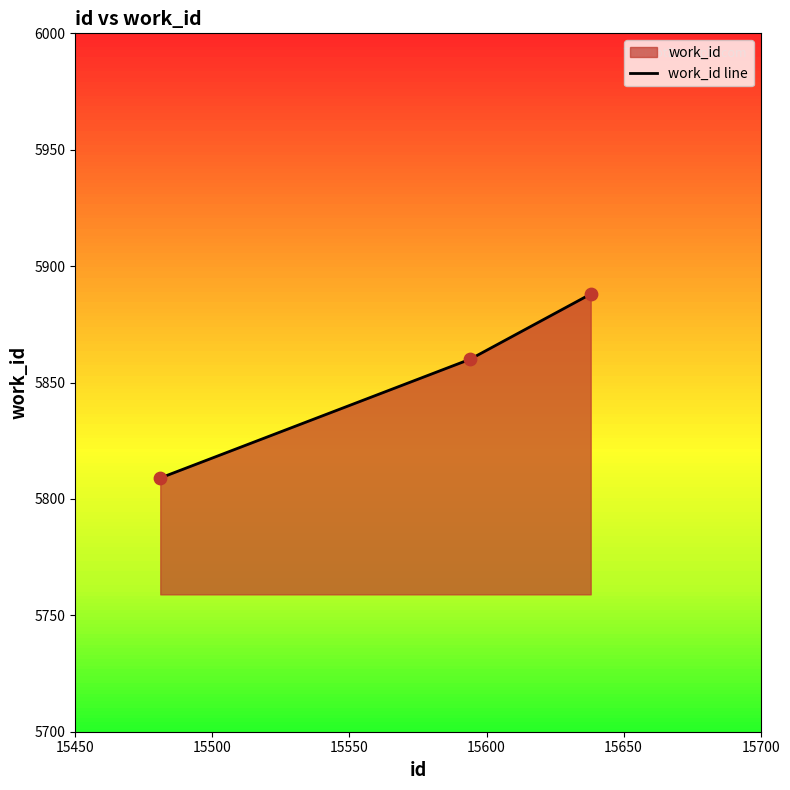

Which has a higher value, 15594 or 15638?

15638